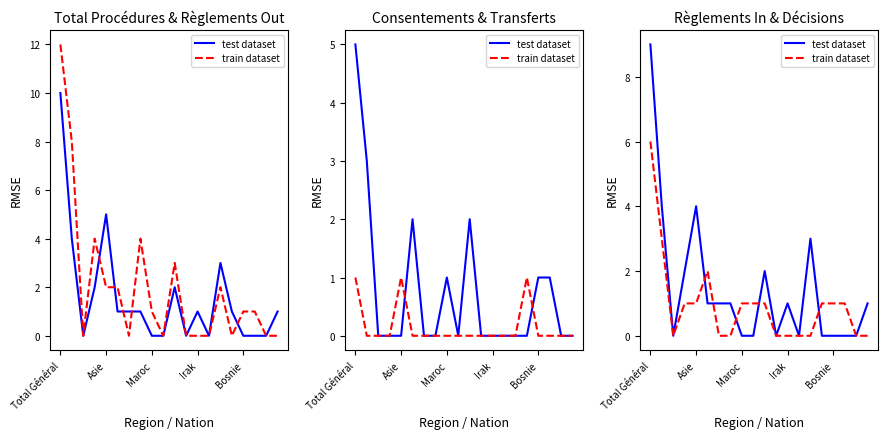

Reading left to right, transcribe all the data shown in this chart.

test dataset: 9	4	0	2	4	1	1	1	0	0	2	0	1	0	3	0	0	0	0	1
train dataset: 6	3	0	1	1	2	0	0	1	1	1	0	0	0	0	1	1	1	0	0